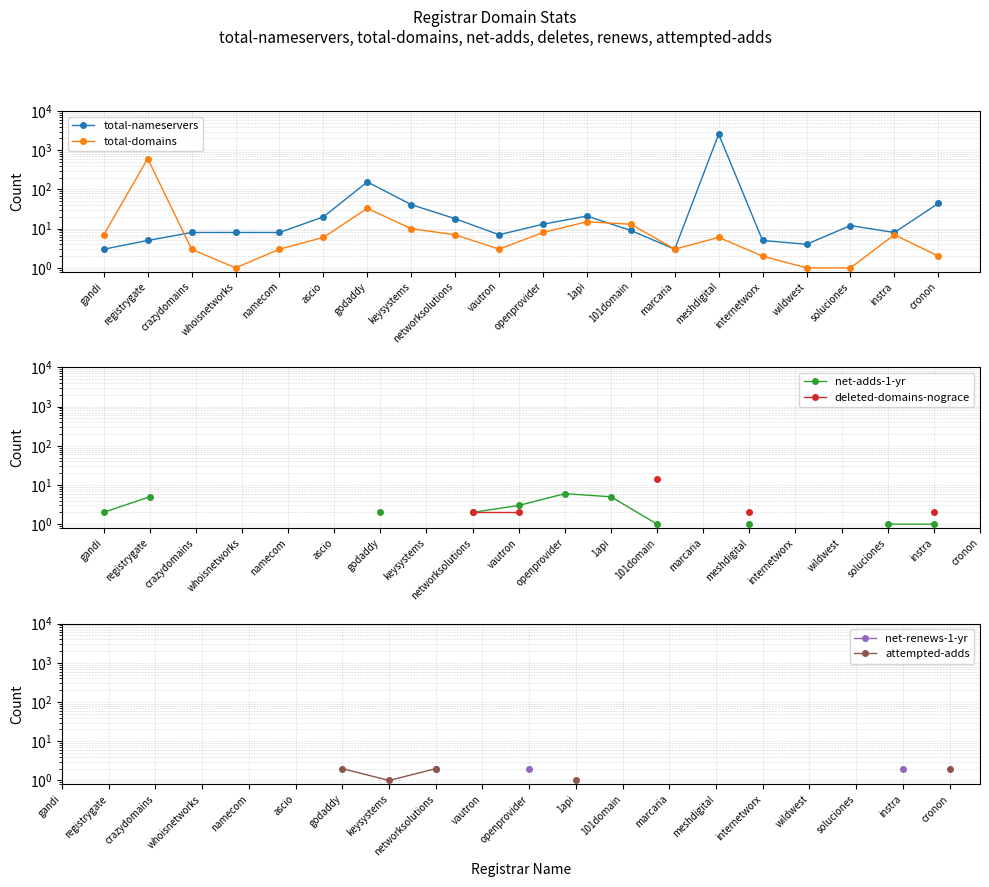

What is the spread (max minus min) of values at wildwest?

3.0